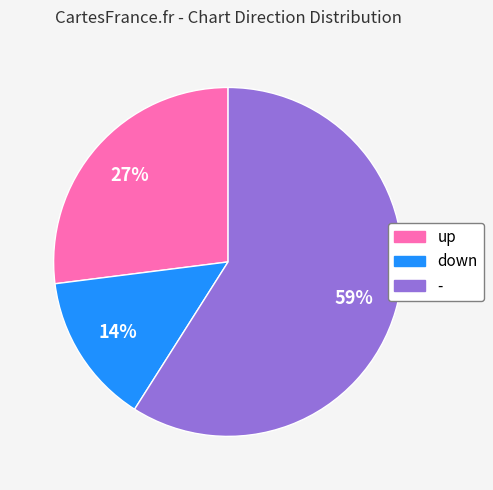

What percentage is the - slice, to the nearest percent?

59%